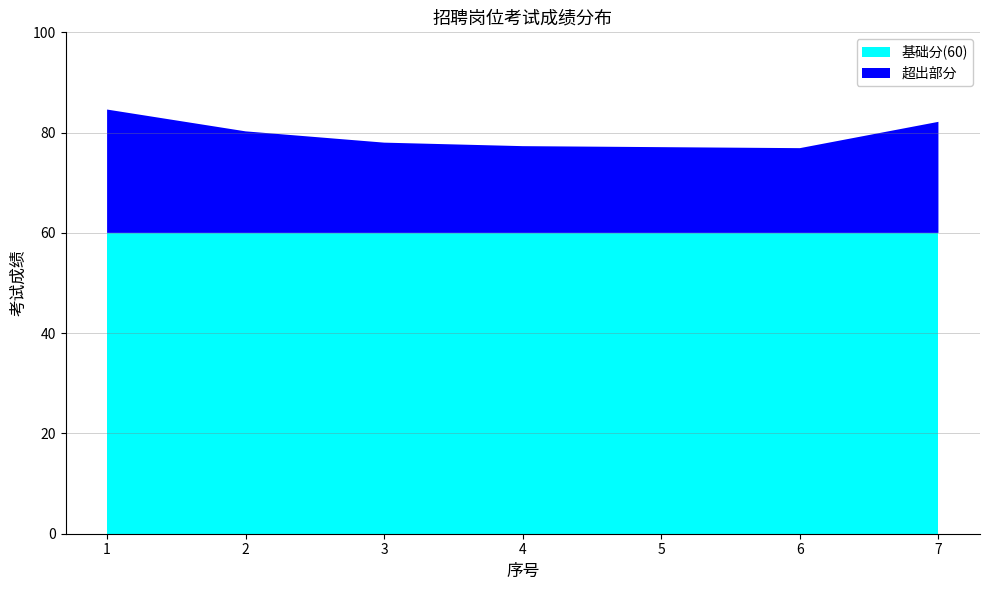

Reading left to right, list all the values displayed in this chart.

84.6	80.2	78.0	77.3	77.1	76.9	82.2